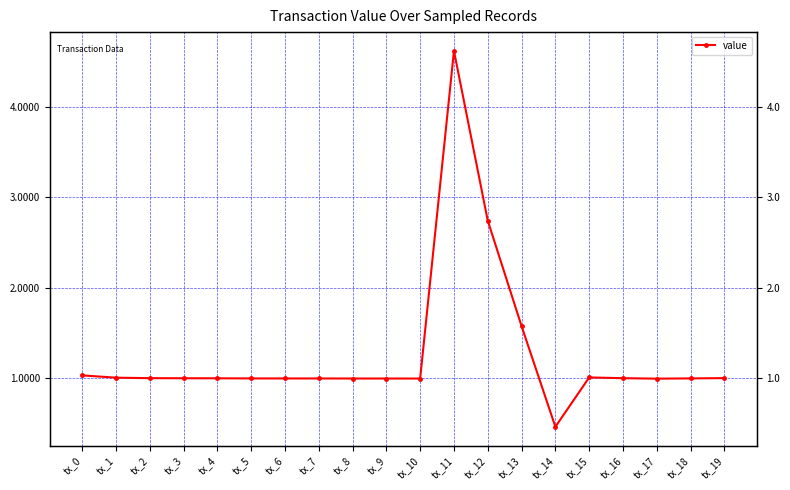

What is the value of the 18th point from the left?

1.0